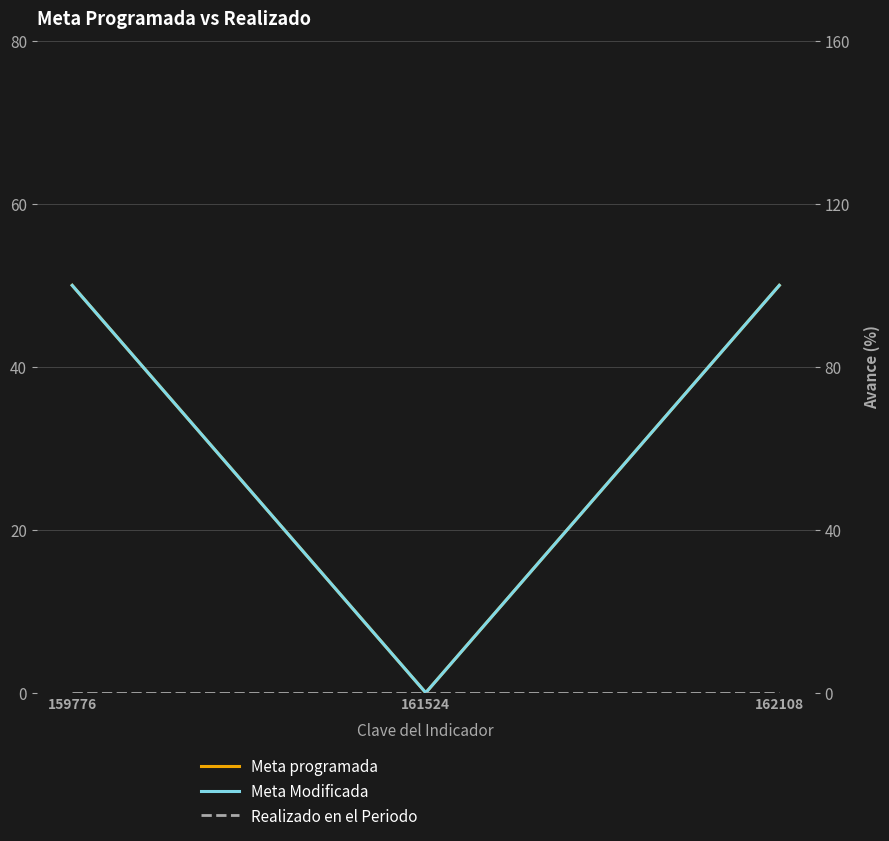

What is the difference between the Meta programada values at 159776 and 161524?

50